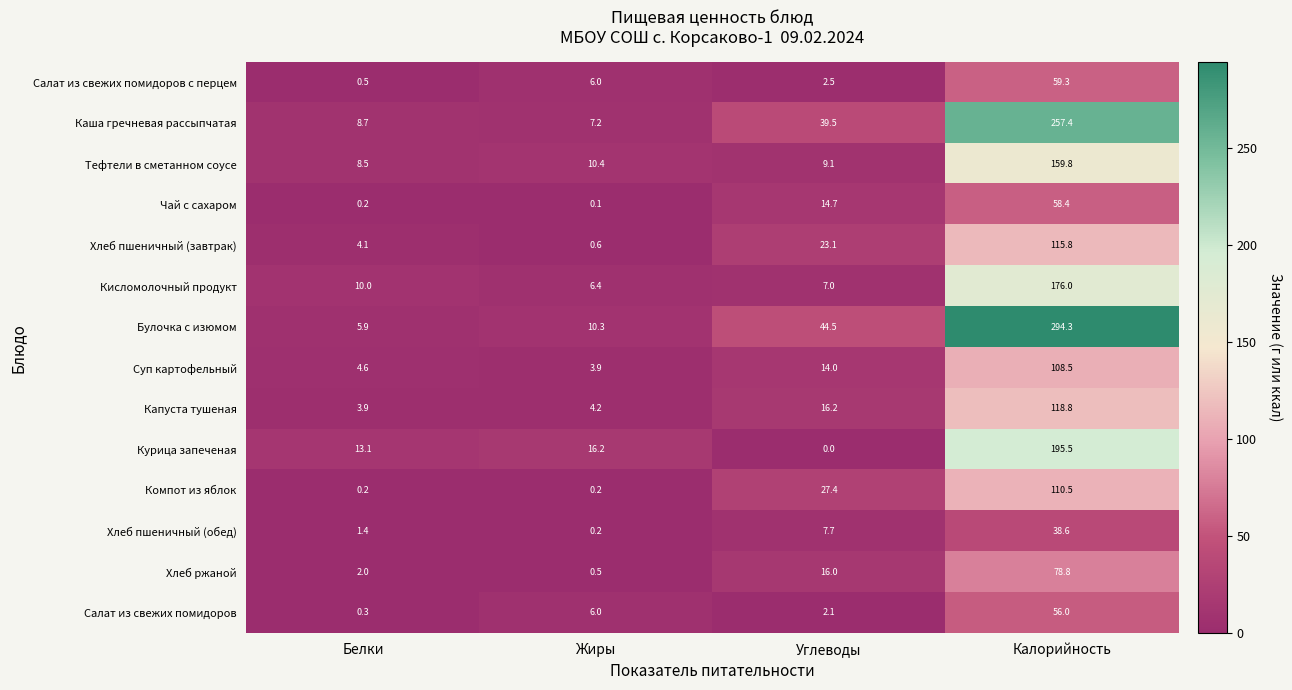

Which series has the largest total across all categories?

Булочка с изюмом